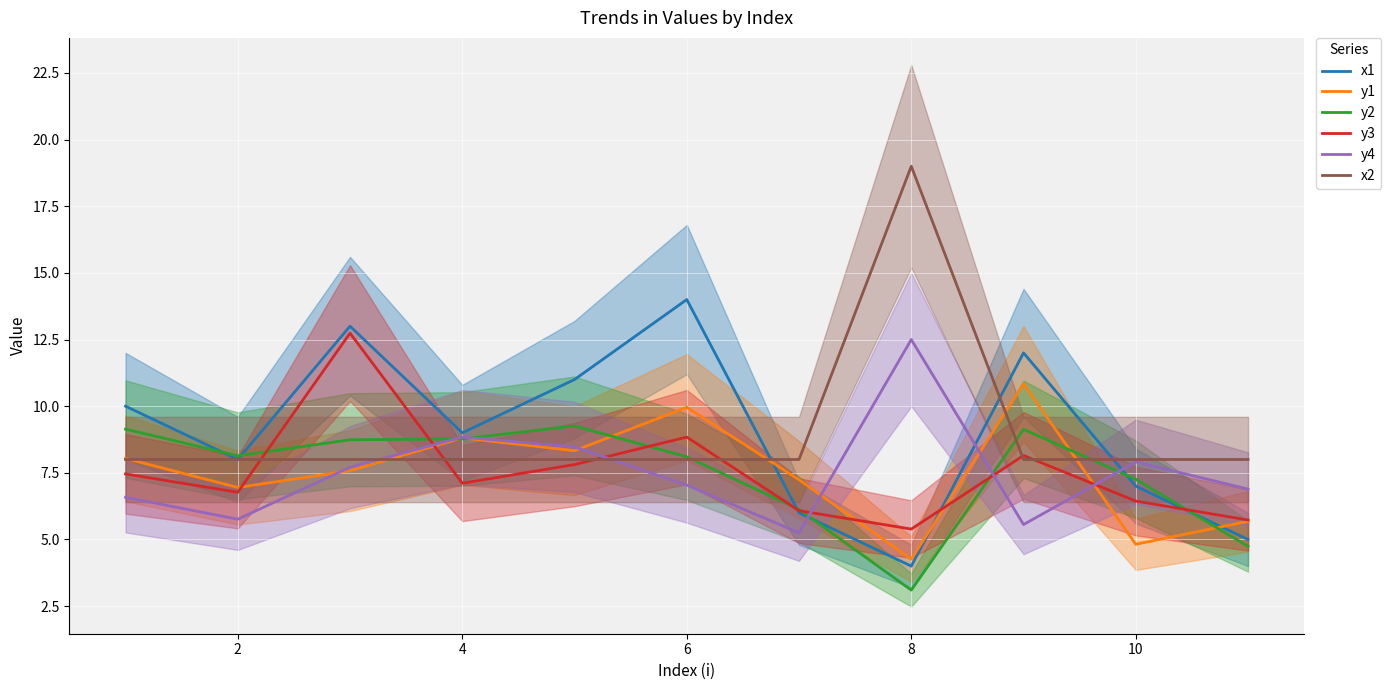

True or false: x1 has a value of 13.5 at 2.

False